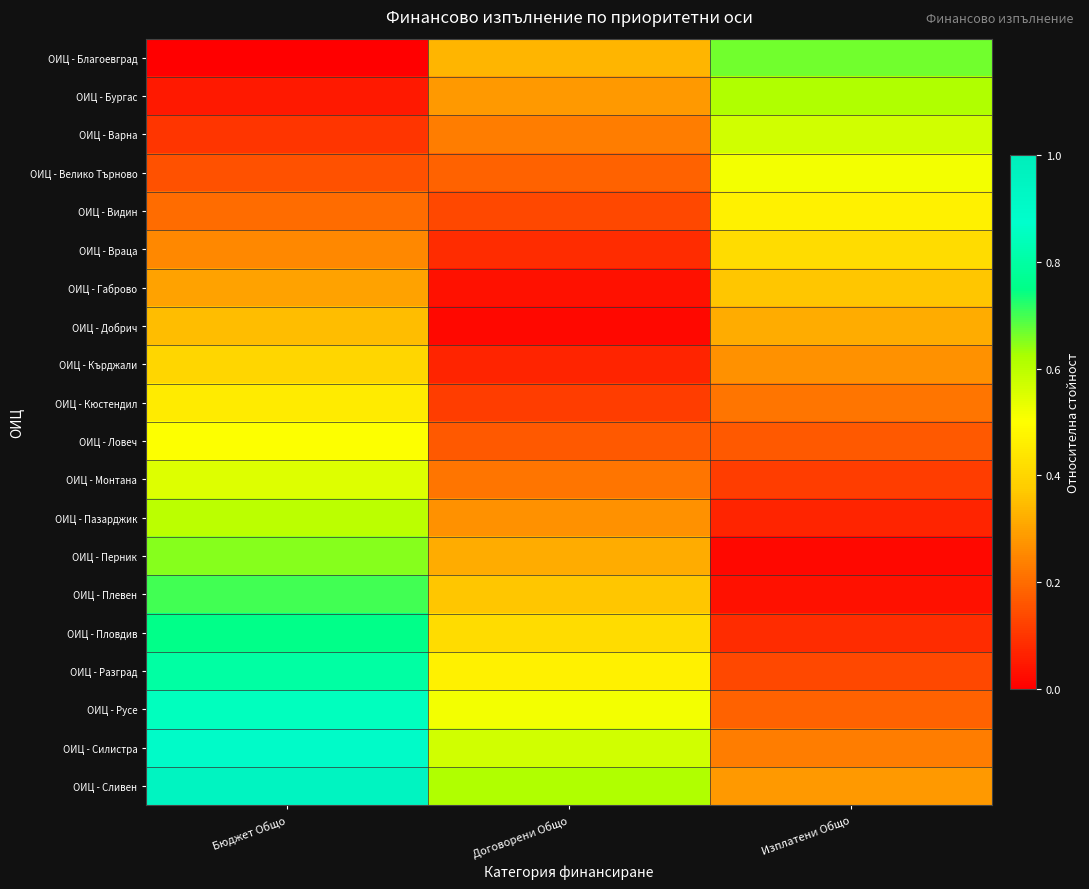

Which series has the widest spread of values?

ОИЦ - Благоевград